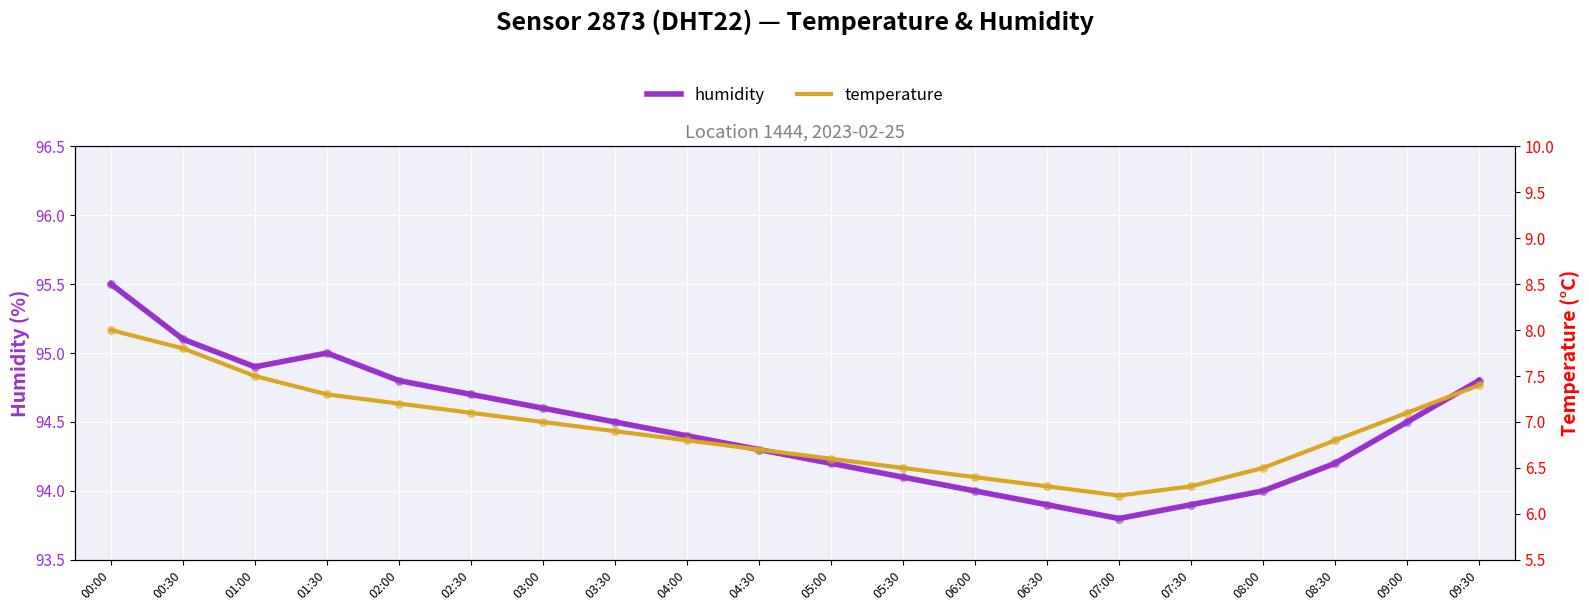

At how many categories does at least one series exceed 28?

20